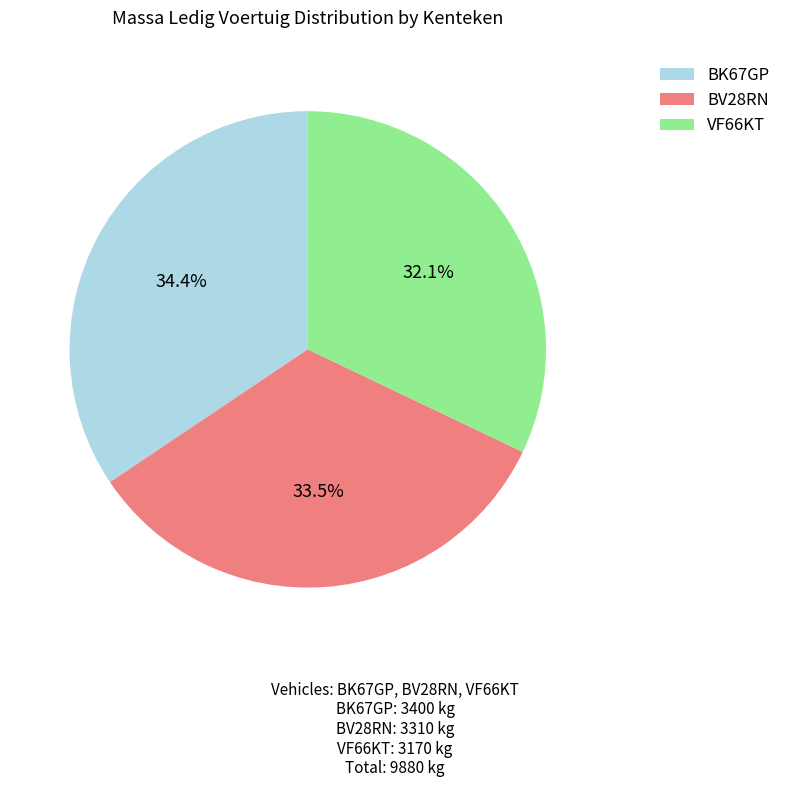

What percentage is the BK67GP slice, to the nearest percent?

34%